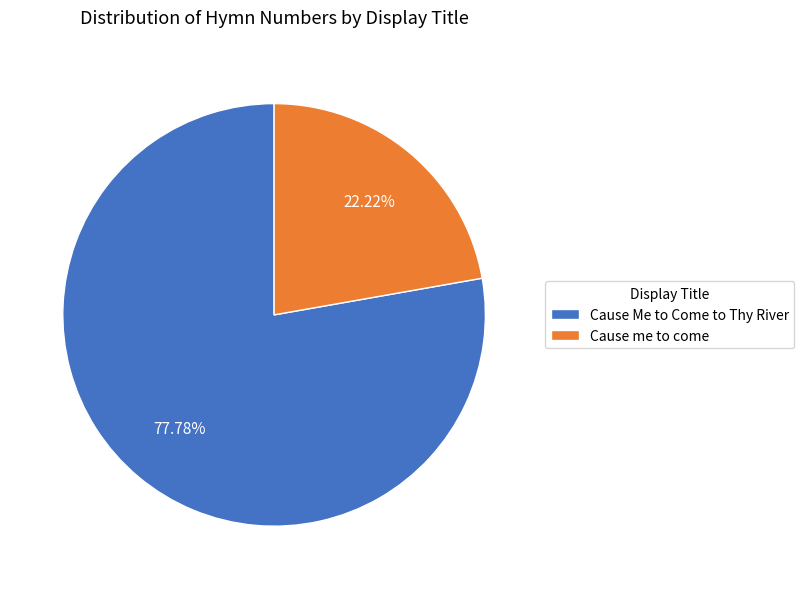

Is it true that Cause Me to Come to Thy River is 91% of the pie?

False